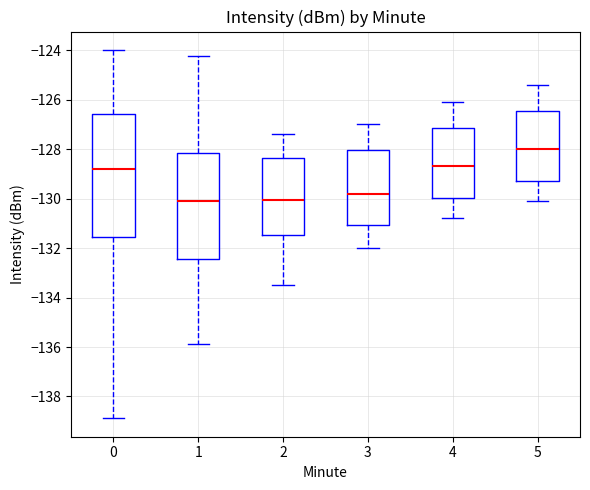

Reading left to right, read every box against the y-axis: the position of its median line, the range the box covers, and the ends of its whiskers. The values are not printed on the chart, so give them approximately, as read against the axis.

0: median -128.8, box -131.6 to -126.6, whiskers -138.8 to -124.0
1: median -130.0, box -132.4 to -128.2, whiskers -135.8 to -124.2
2: median -130.0, box -131.4 to -128.4, whiskers -133.4 to -127.4
3: median -129.8, box -131.0 to -128.0, whiskers -132.0 to -127.0
4: median -128.6, box -130.0 to -127.2, whiskers -130.8 to -126.0
5: median -128.0, box -129.2 to -126.4, whiskers -130.0 to -125.4